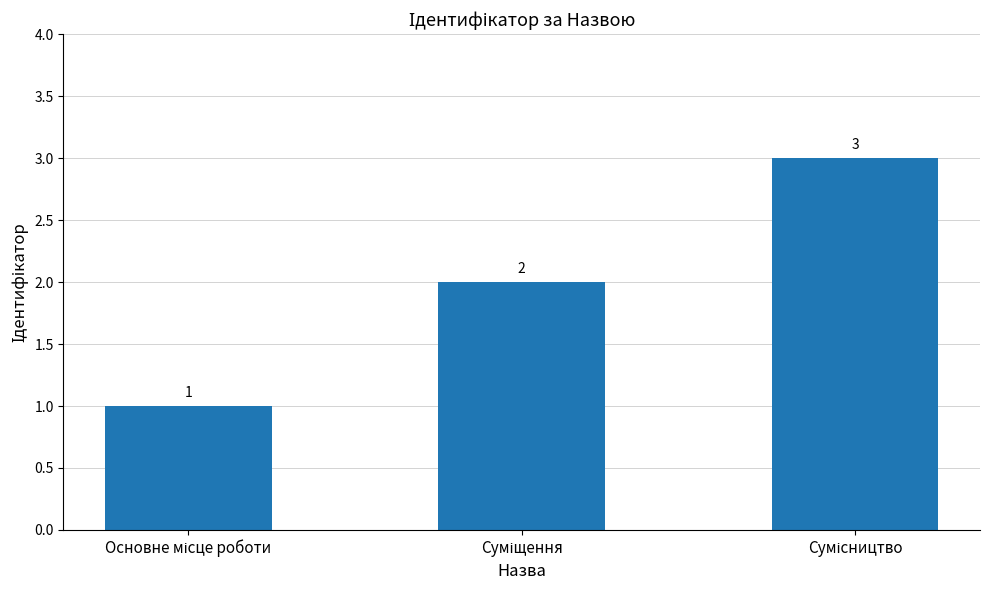

What is the sum of all values?

6